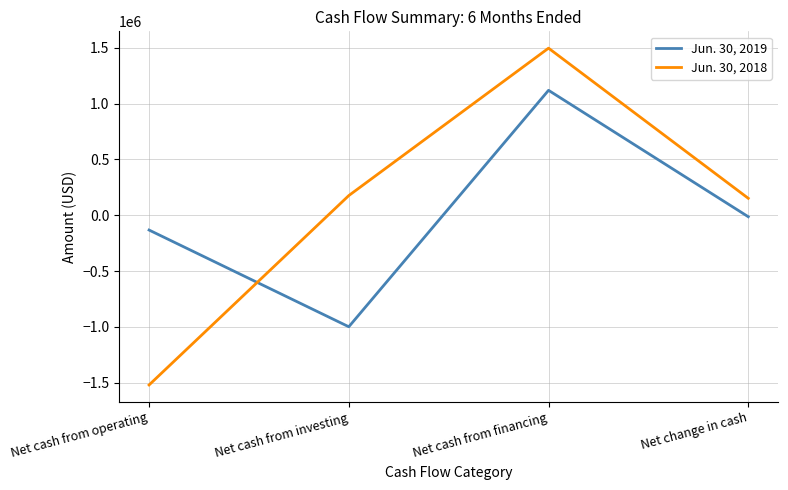

At which category is the sum across all series the highest?

Net cash from financing